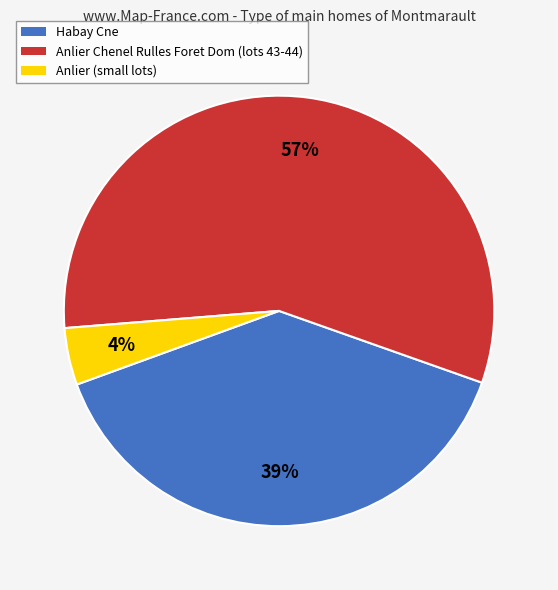

True or false: Habay Cne accounts for 39% of the total.

True